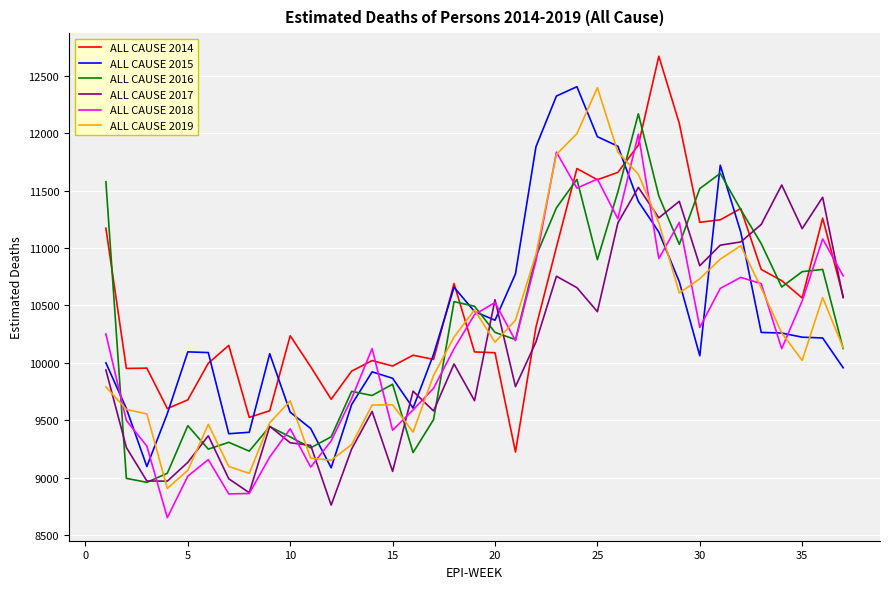

What is the highest value of the ALL CAUSE 2014 series?

12668.4